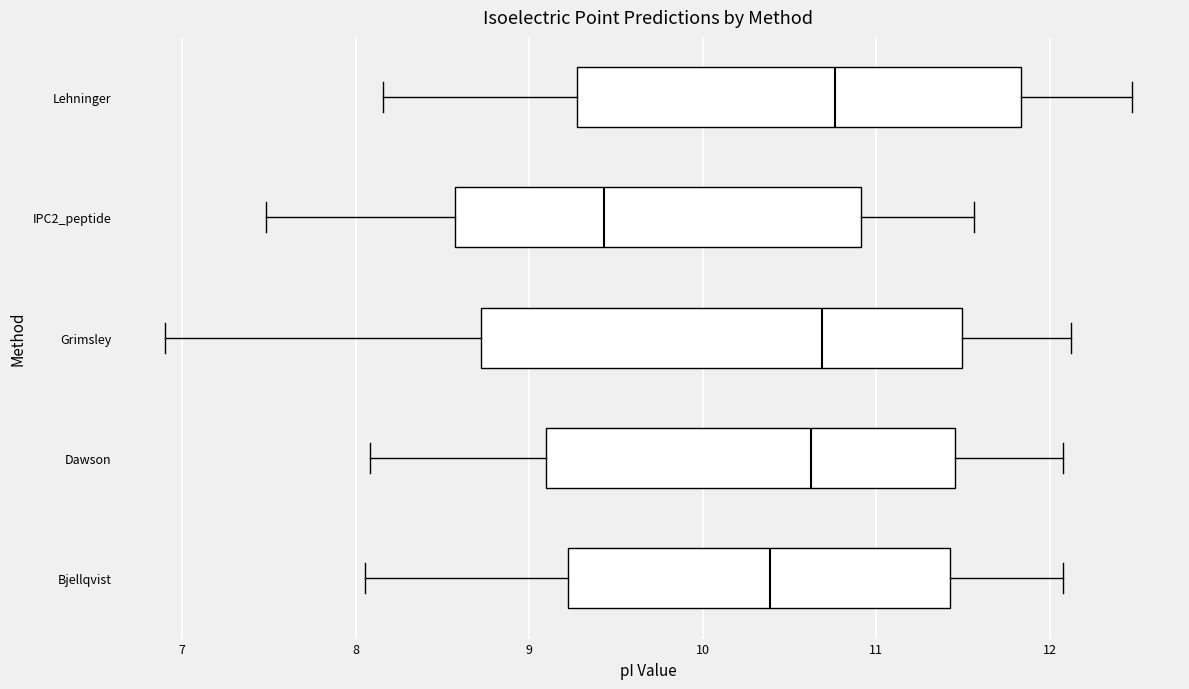

Reading bottom to top, transcribe this box plot: for each box, give where its median line is, the range the box spans, and where its two whiskers end, as read against the x-axis. The values are not printed on the chart, so give them approximately, as read against the axis.

Bjellqvist: median 10.4, box 9.2 to 11.4, whiskers 8.1 to 12.1
Dawson: median 10.6, box 9.1 to 11.5, whiskers 8.1 to 12.1
Grimsley: median 10.7, box 8.7 to 11.5, whiskers 6.9 to 12.1
IPC2_peptide: median 9.4, box 8.6 to 10.9, whiskers 7.5 to 11.6
Lehninger: median 10.8, box 9.3 to 11.8, whiskers 8.2 to 12.5